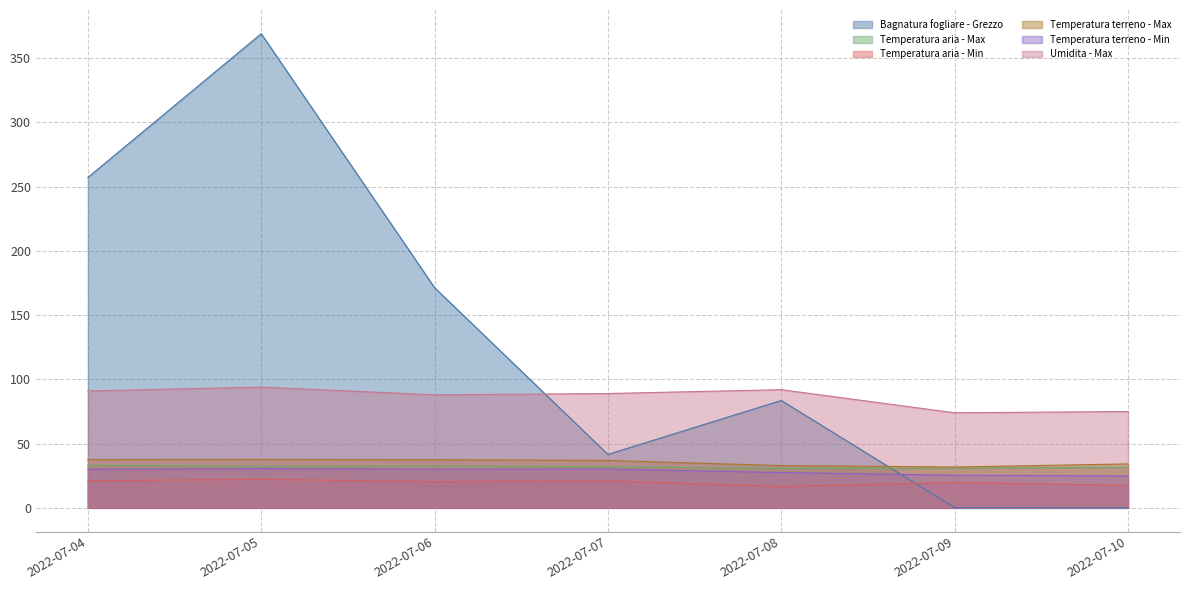

Reading left to right, transcribe all the data shown in this chart.

Bagnatura fogliare - Grezzo: 257.2	369.1	171.4	41.6	83.6	0.2	0.0
Temperatura aria - Max: 33.2	32.4	32.7	32.0	30.7	30.9	31.6
Temperatura aria - Min: 21.1	22.2	20.4	21.0	16.6	19.7	17.5
Temperatura terreno - Max: 37.6	37.7	37.5	36.9	32.9	31.8	34.2
Temperatura terreno - Min: 30.0	30.6	30.1	30.2	27.5	25.4	24.8
Umidita - Max: 91.0	94.0	88.0	89.0	92.0	74.0	75.0